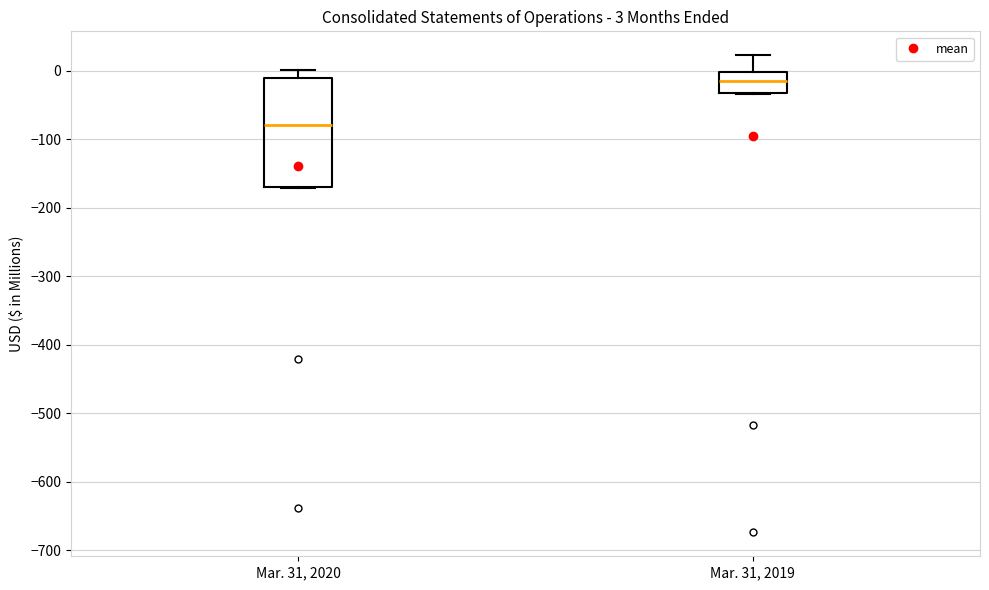

Which box is the tallest, from its lower edge to its upper edge?

Mar. 31, 2020